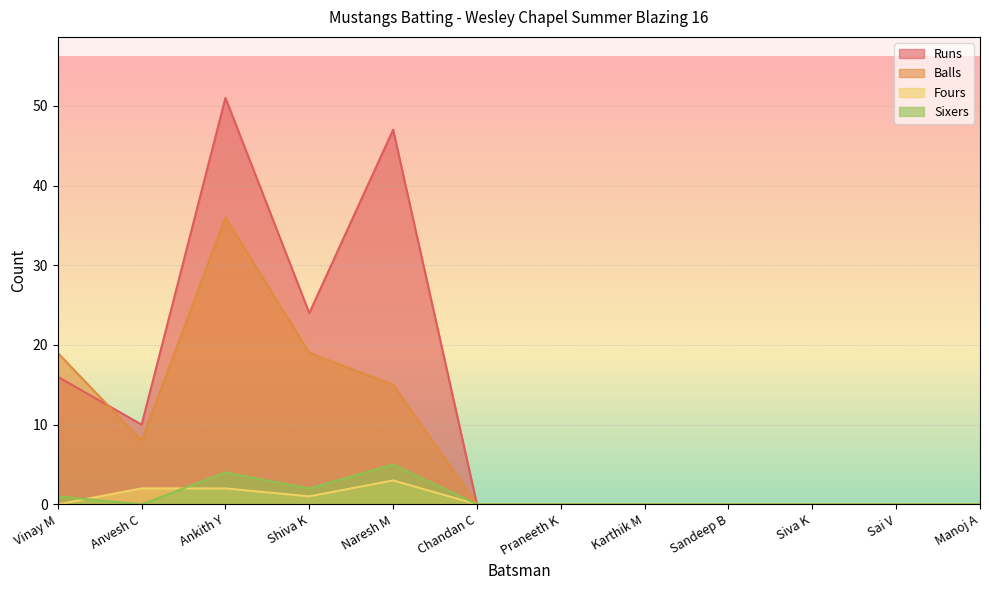

Where is the first local minimum for Fours?

Shiva K